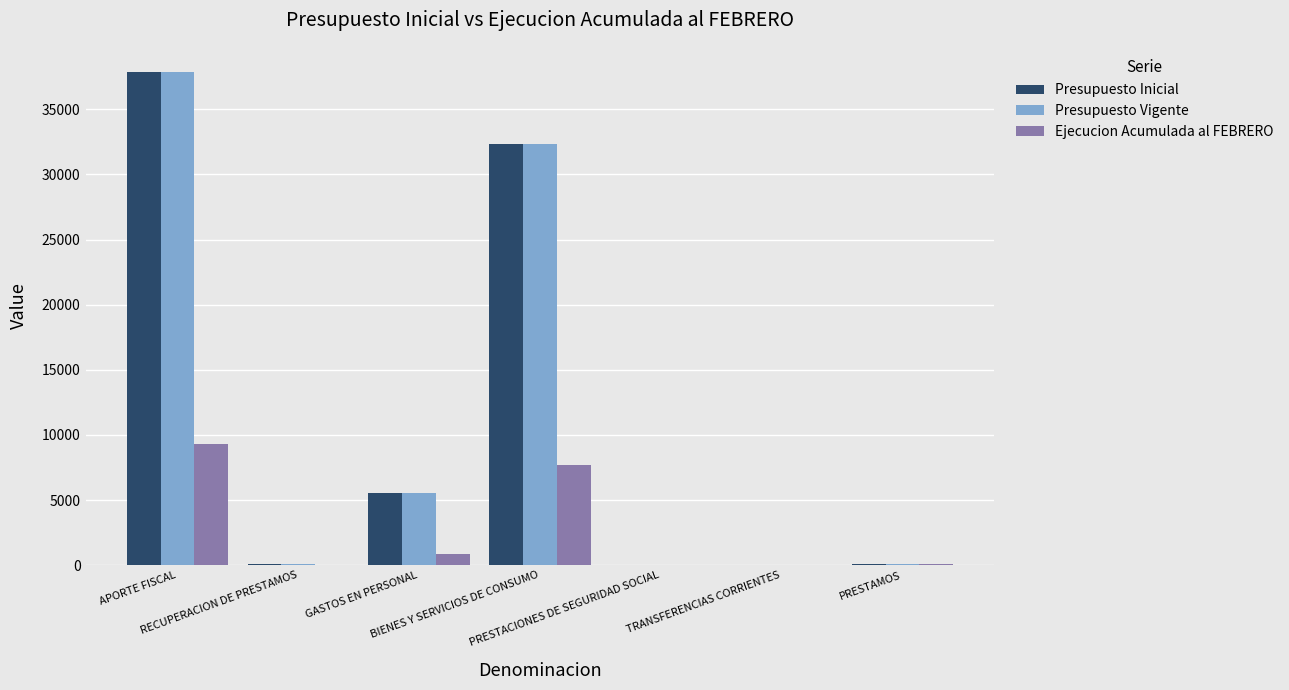

What is the spread (max minus min) of values at RECUPERACION DE PRESTAMOS?

120